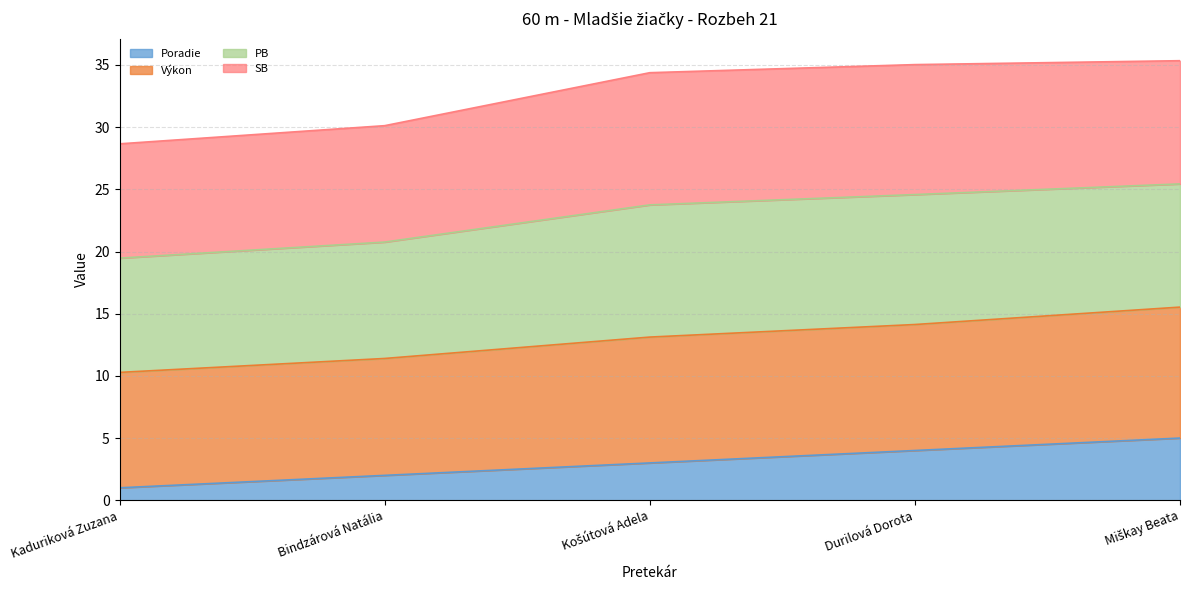

Does the chart display data point markers on the line(s)?

No